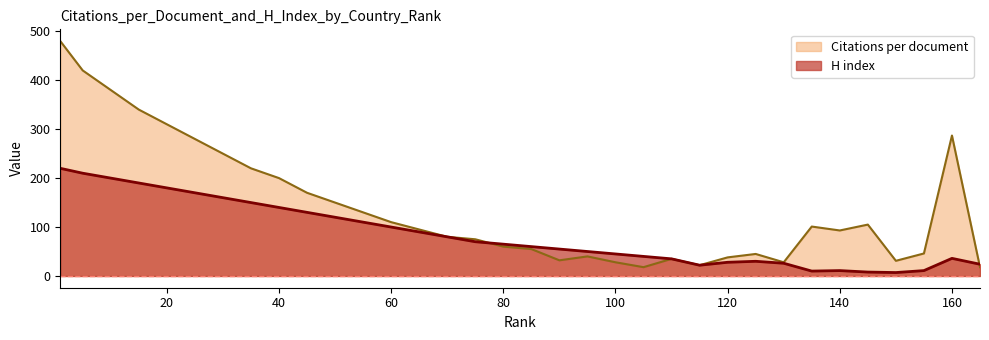

What is the total value across all series at 165?

42